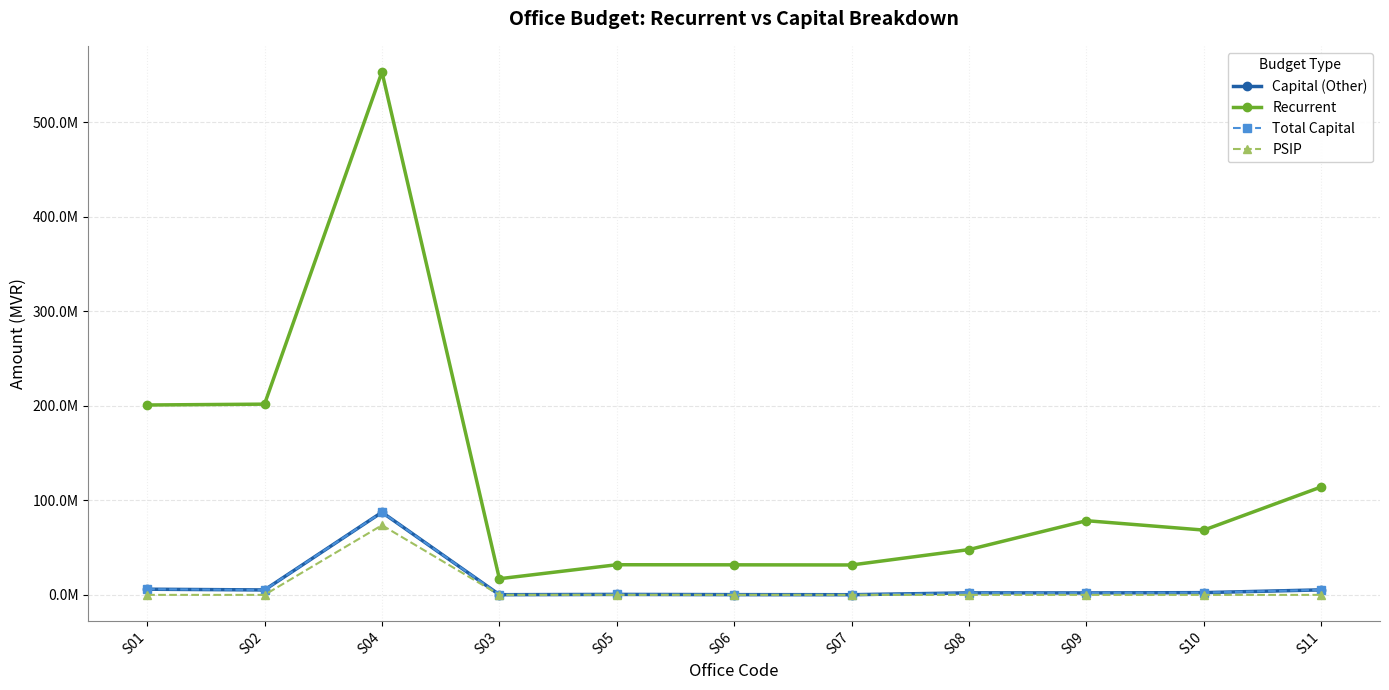

True or false: Capital (Other) and Recurrent cross at least once.

False